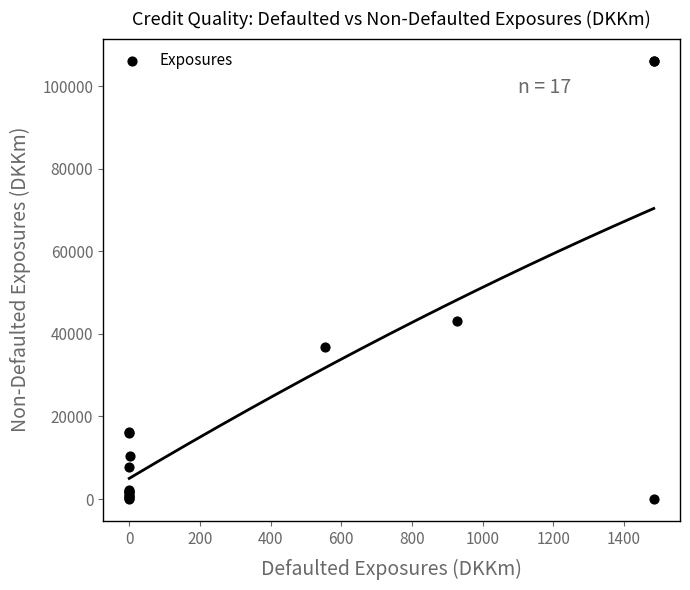

What Y value in the scatter plot is closest to 53094?

43123